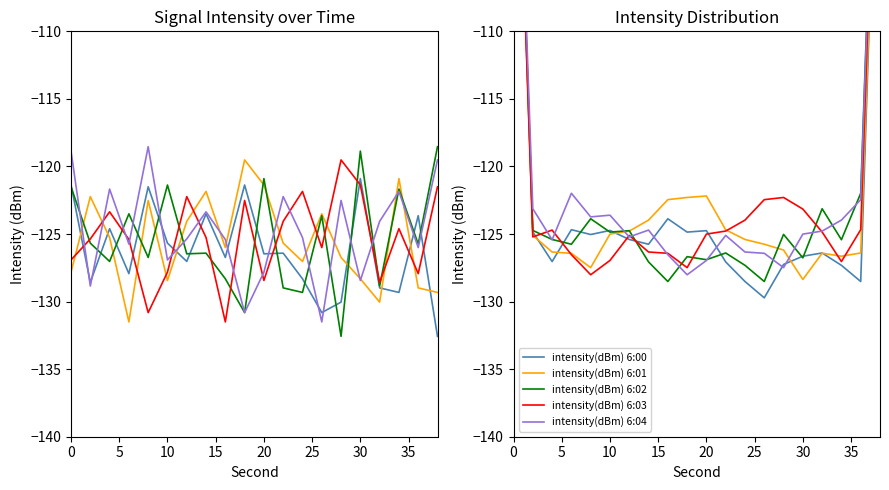

After their last crossing, which series has the higher values: intensity(dBm) 6:00 or intensity(dBm) 6:02?

intensity(dBm) 6:02